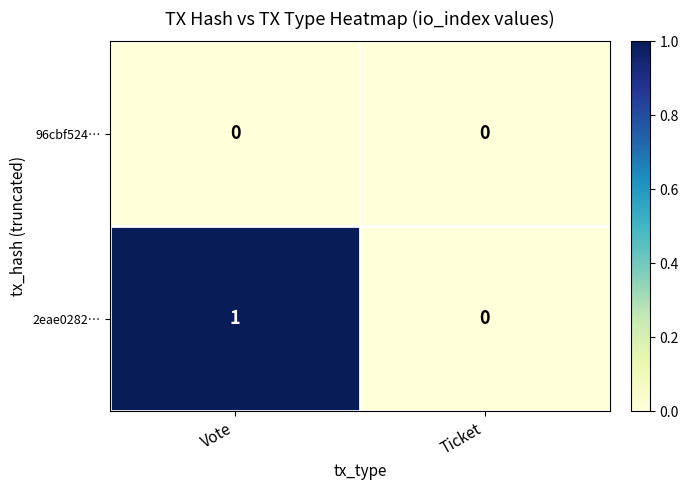

At Vote, list the series in order from smallest to largest.

96cbf524…, 2eae0282…